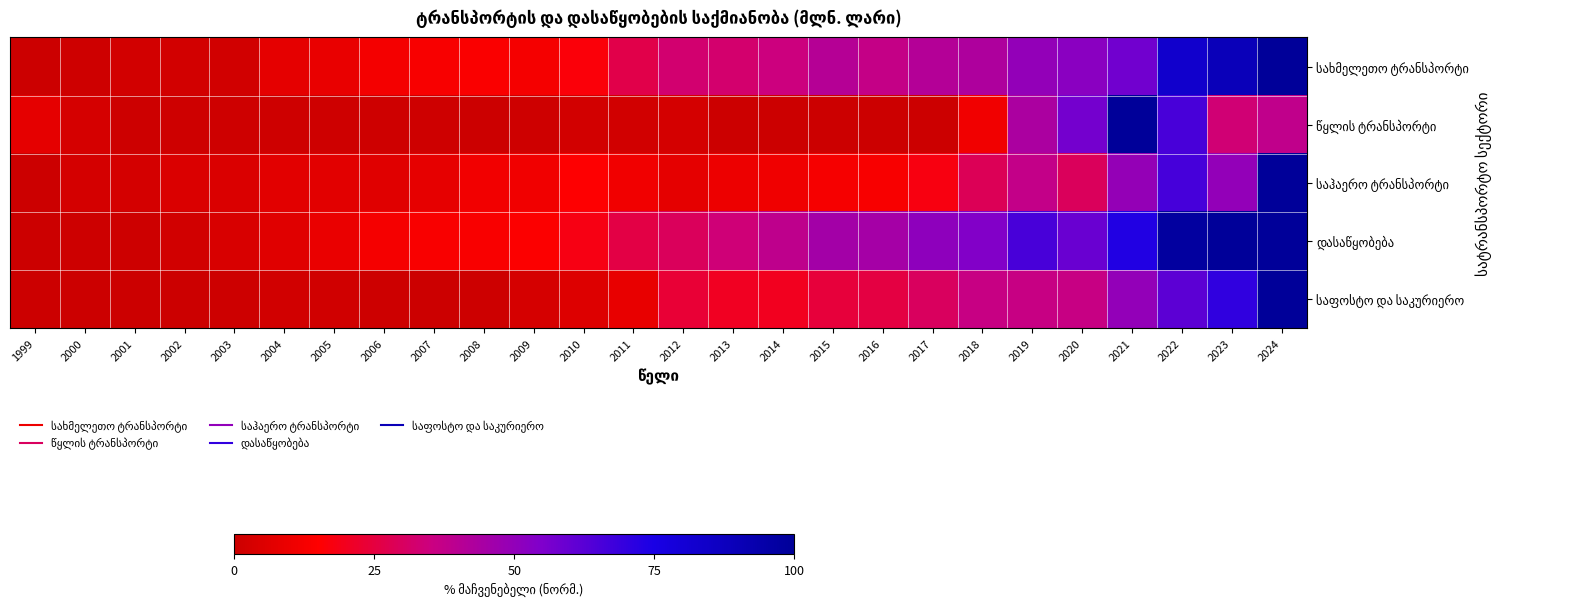

Which has a higher value, 2003 or 2007?

2007